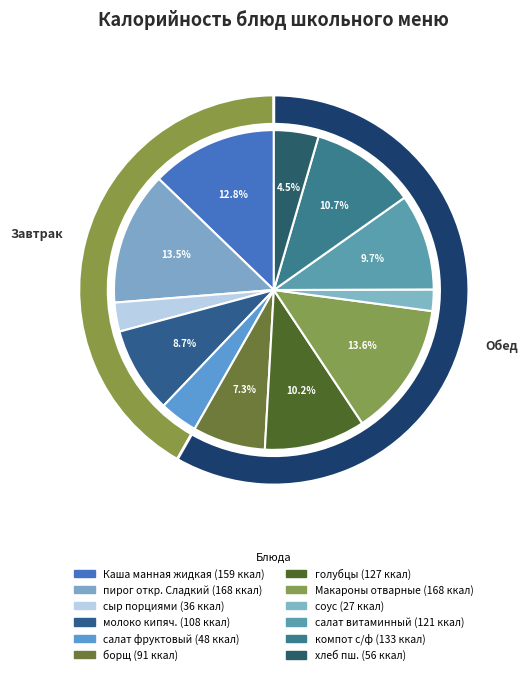

To the nearest percent, what is the difference between the largest and smallest slice percentages?

11%